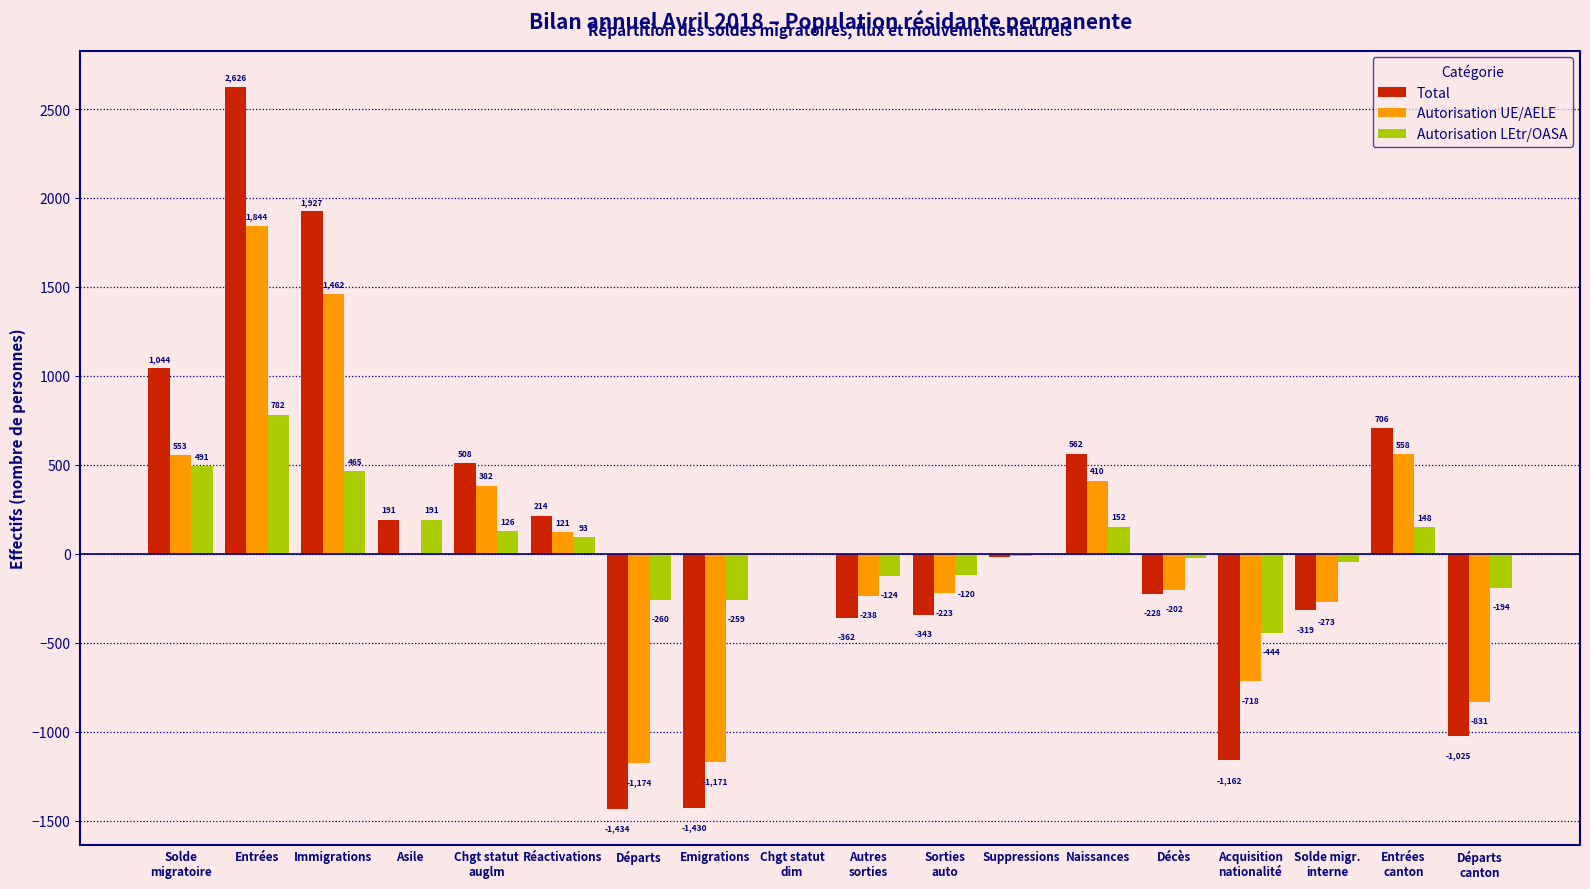

Between Immigrations and Suppressions, which series saw the biggest shift?

Total